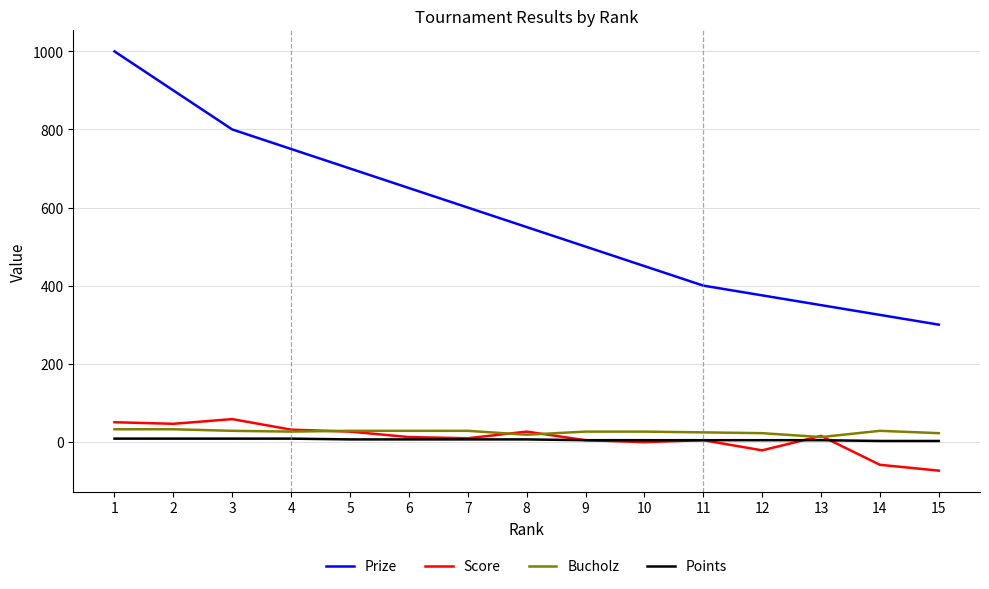

What is the average value of the Bucholz series?

25